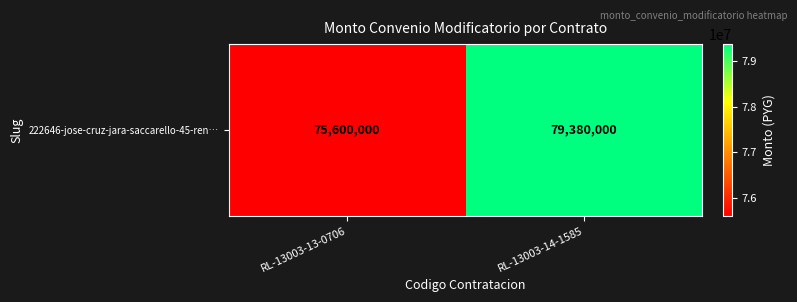

What is the approximate value at RL-13003-13-0706, to the nearest 50?

75600000